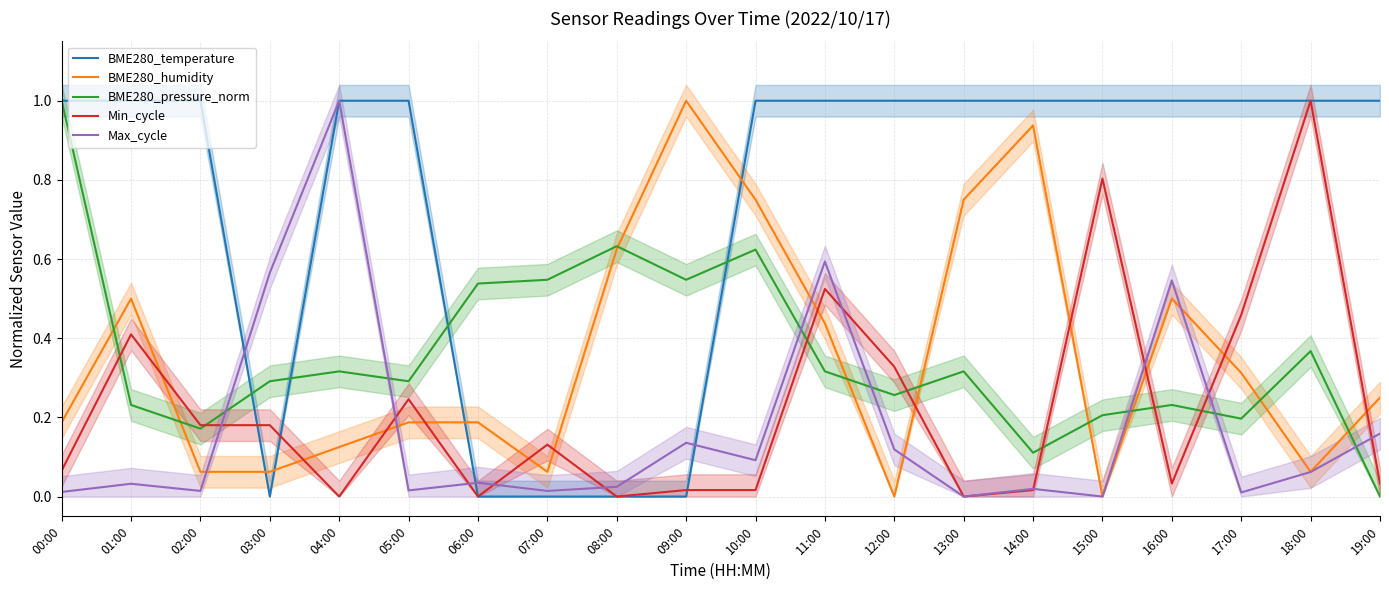

True or false: Max_cycle and Min_cycle intersect in this chart.

True